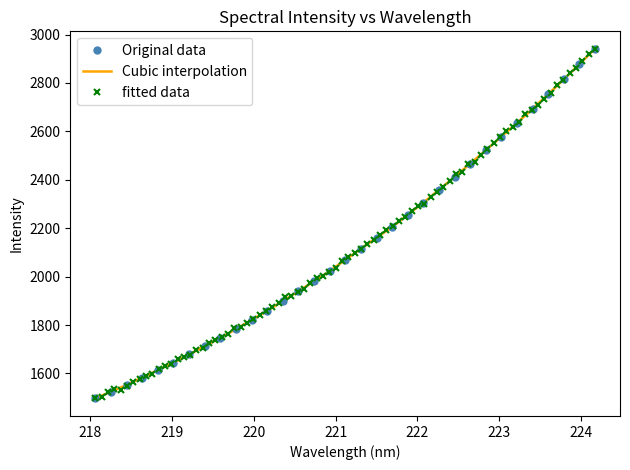

What is the value of the Original data point at the 33rd from the left?

2940.9